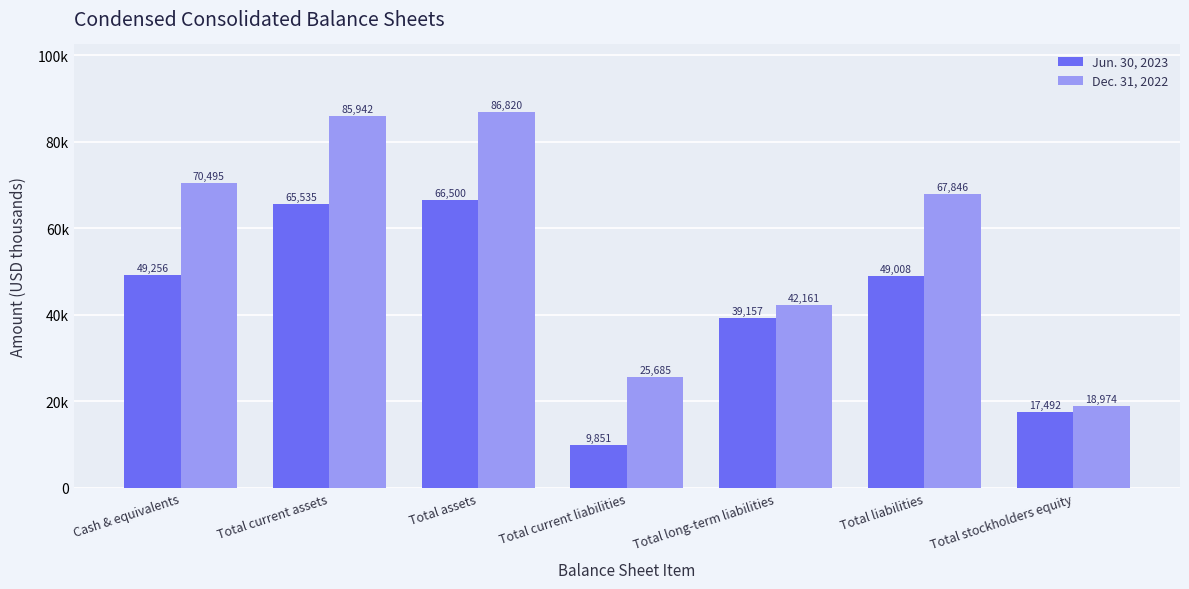

Rank the series by their average value, from lowest to highest.

Jun. 30, 2023, Dec. 31, 2022